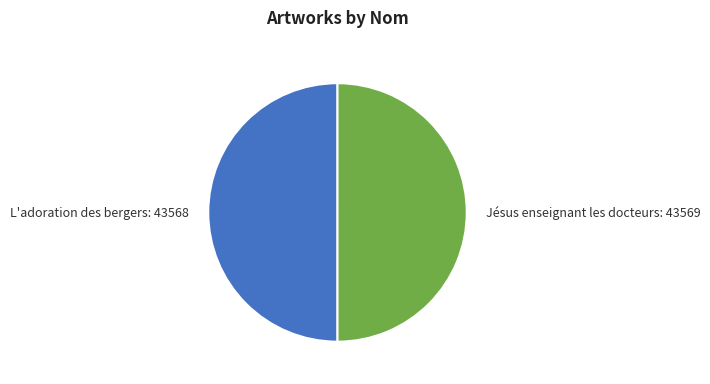

What is the ratio of the value at Jésus enseignant les docteurs to the value at L'adoration des bergers?

1.0